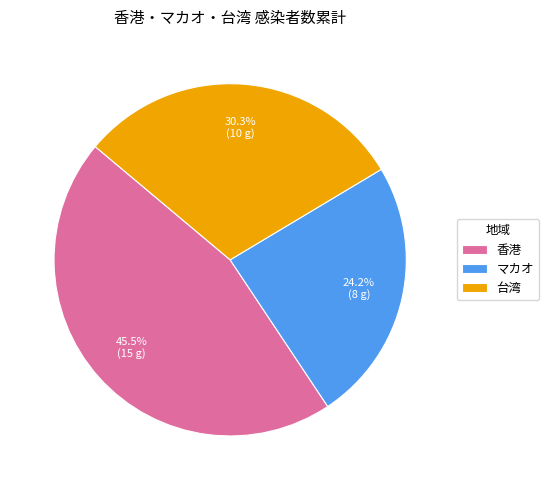

What percentage is NOT represented by マカオ?

75.8%